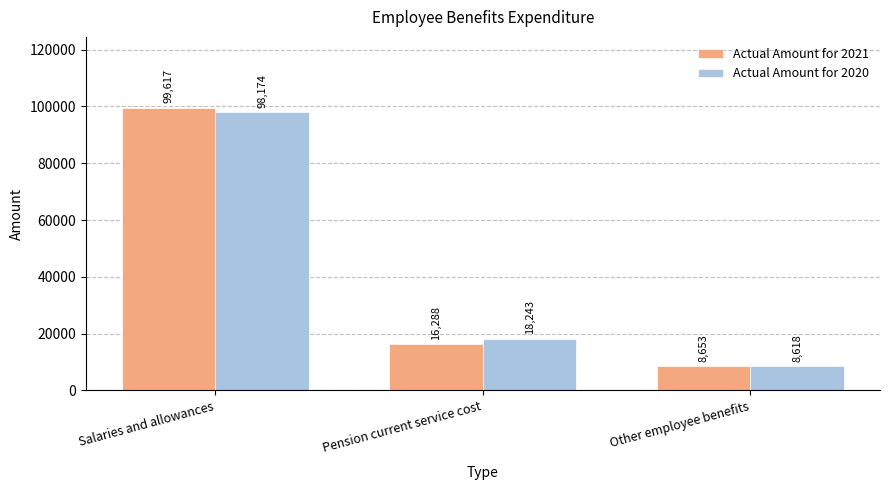

Reading left to right, list all the values displayed in this chart.

Actual Amount for 2021: 99617	16288	8653
Actual Amount for 2020: 98174	18243	8618